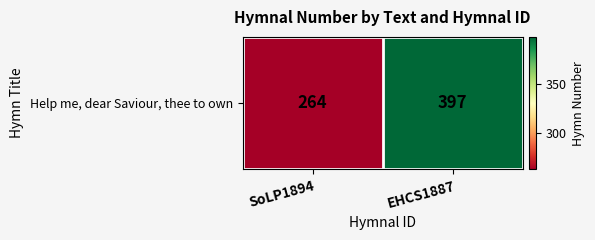

What is the sum of the values at SoLP1894 and EHCS1887?

661